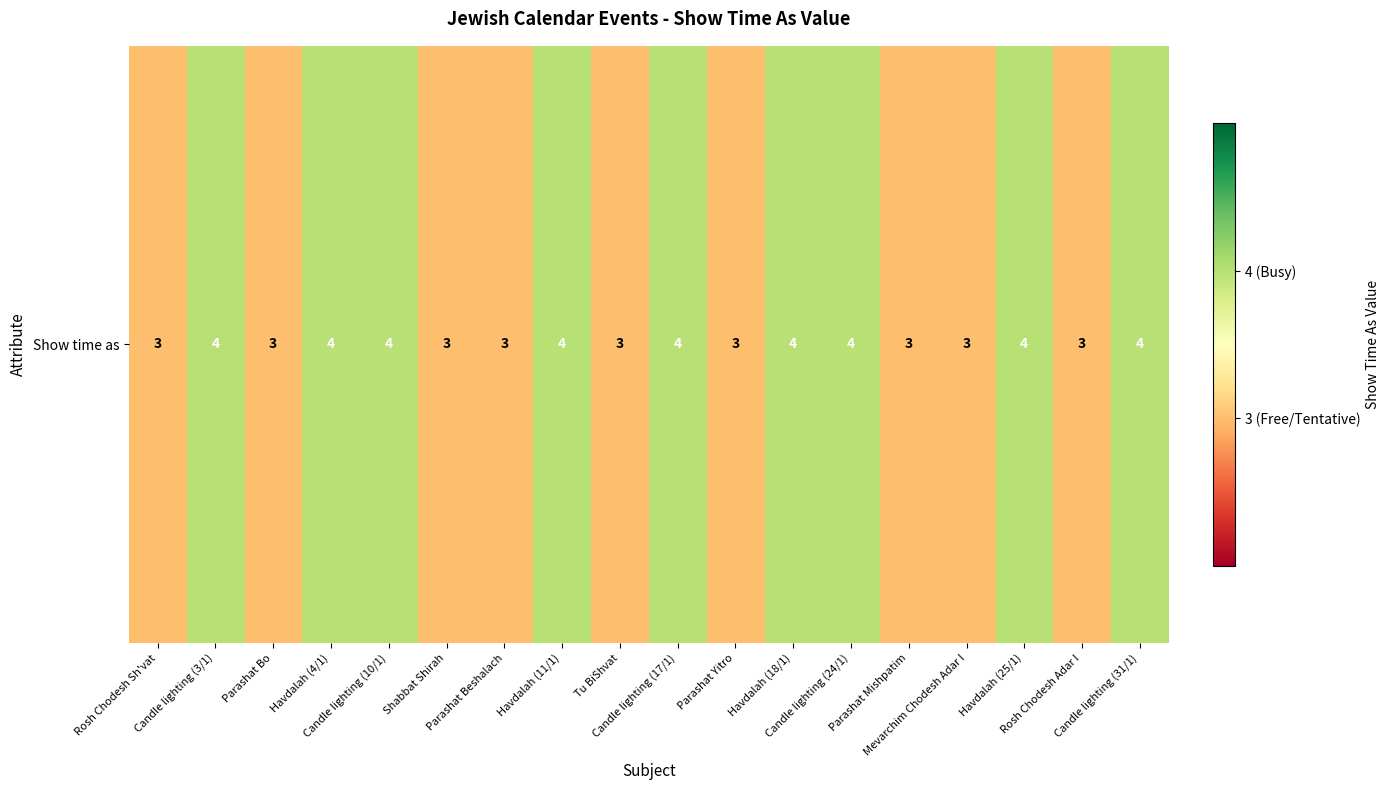

Which category has the highest value across all series?

Candle lighting (3/1)